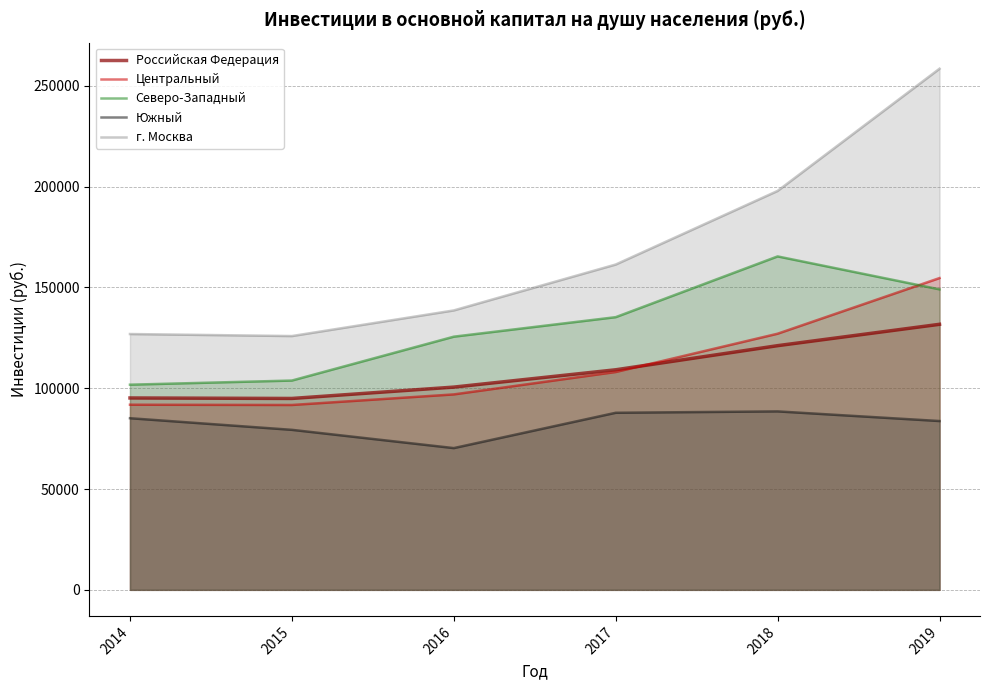

What is the maximum value for Южный?

88508